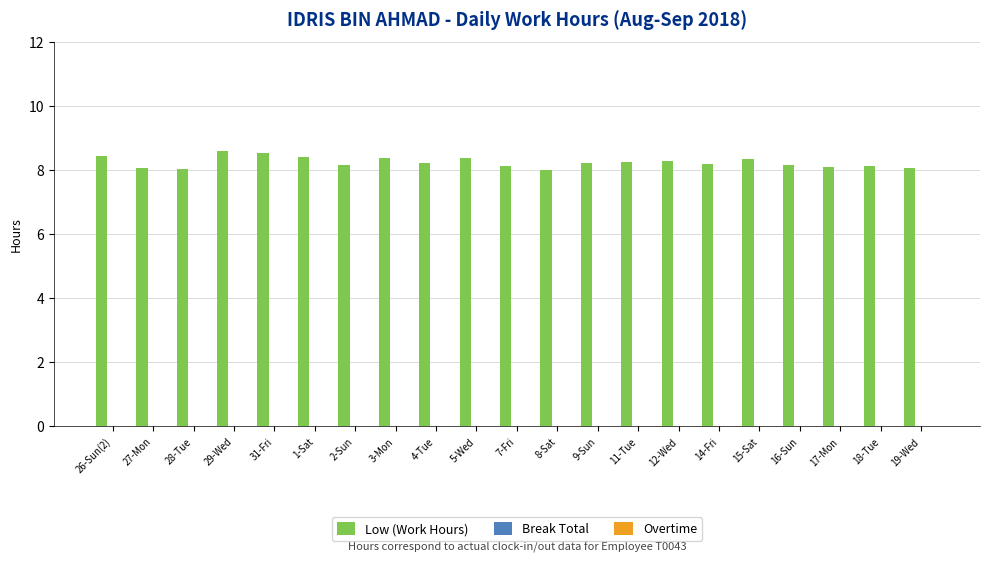

What is the smallest value displayed?

8.0